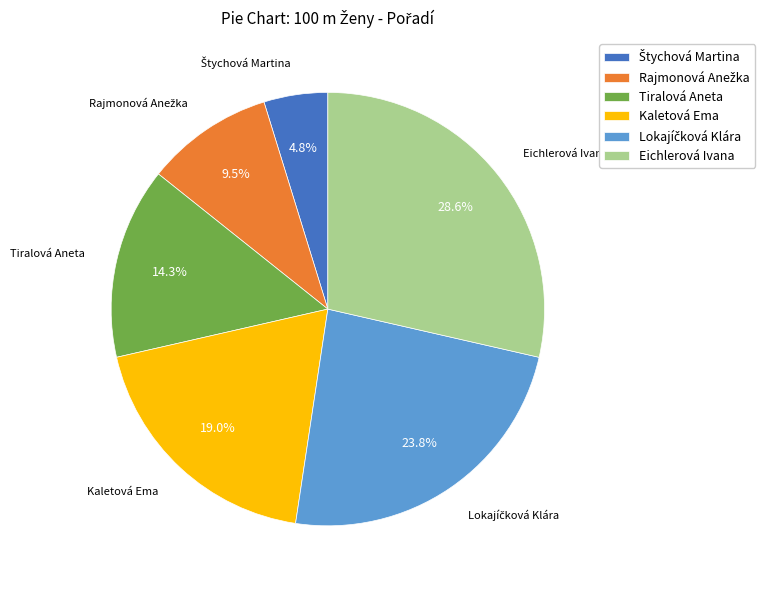

Does any single category account for the majority?

No